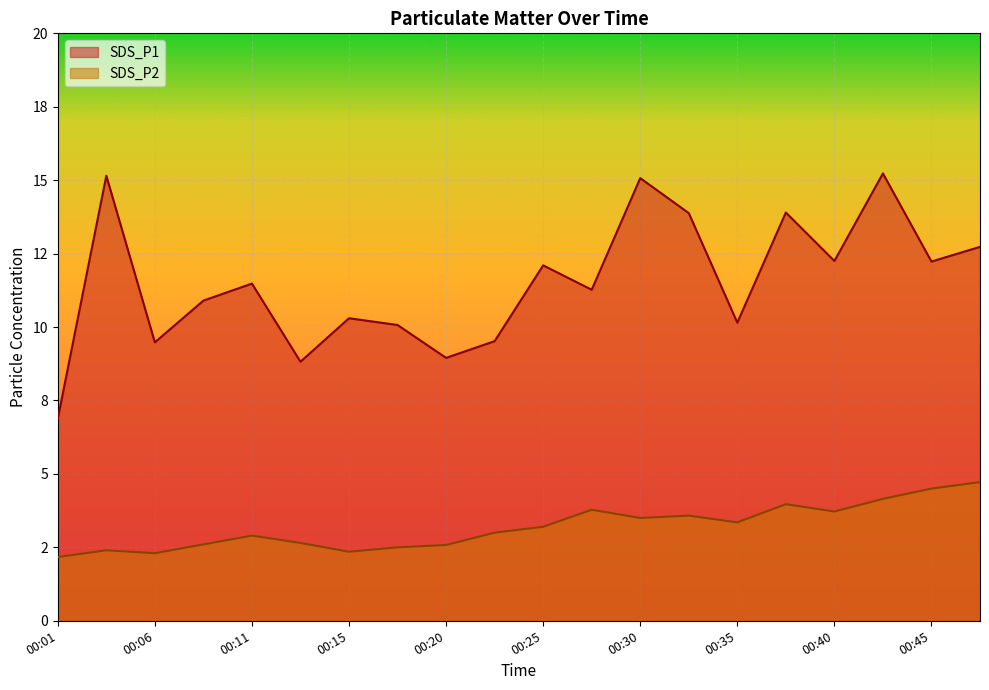

Count the number of categories in the chart.

20